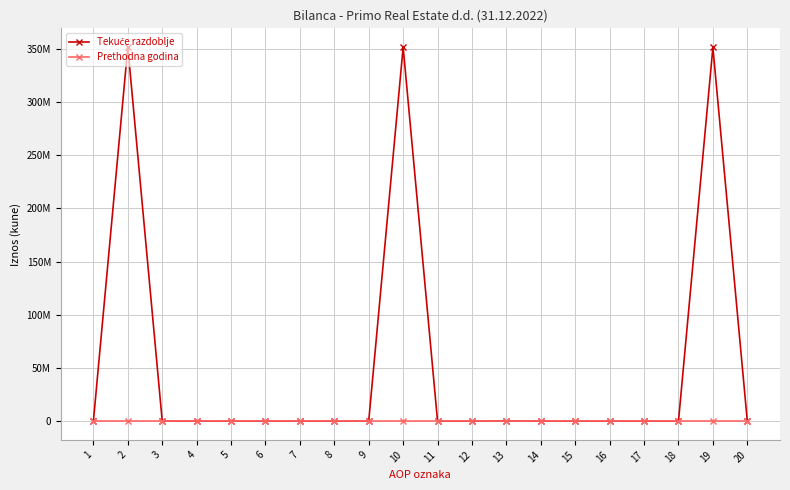

Between 9 and 18, which series saw the biggest shift?

Tekuće razdoblje